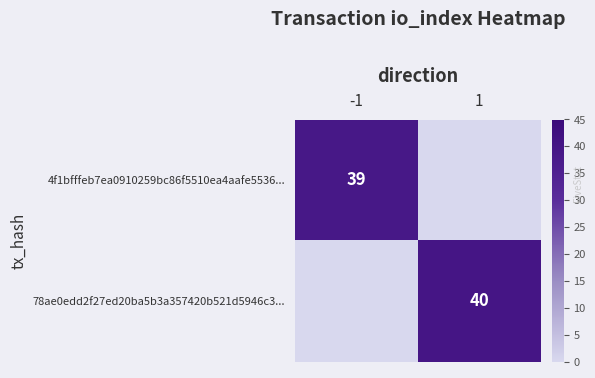

Is the value of 78ae0edd2f27ed20ba5b3a357420b521d5946c3... at 1 greater than the value of 4f1bfffeb7ea0910259bc86f5510ea4aafe5536... at -1?

Yes